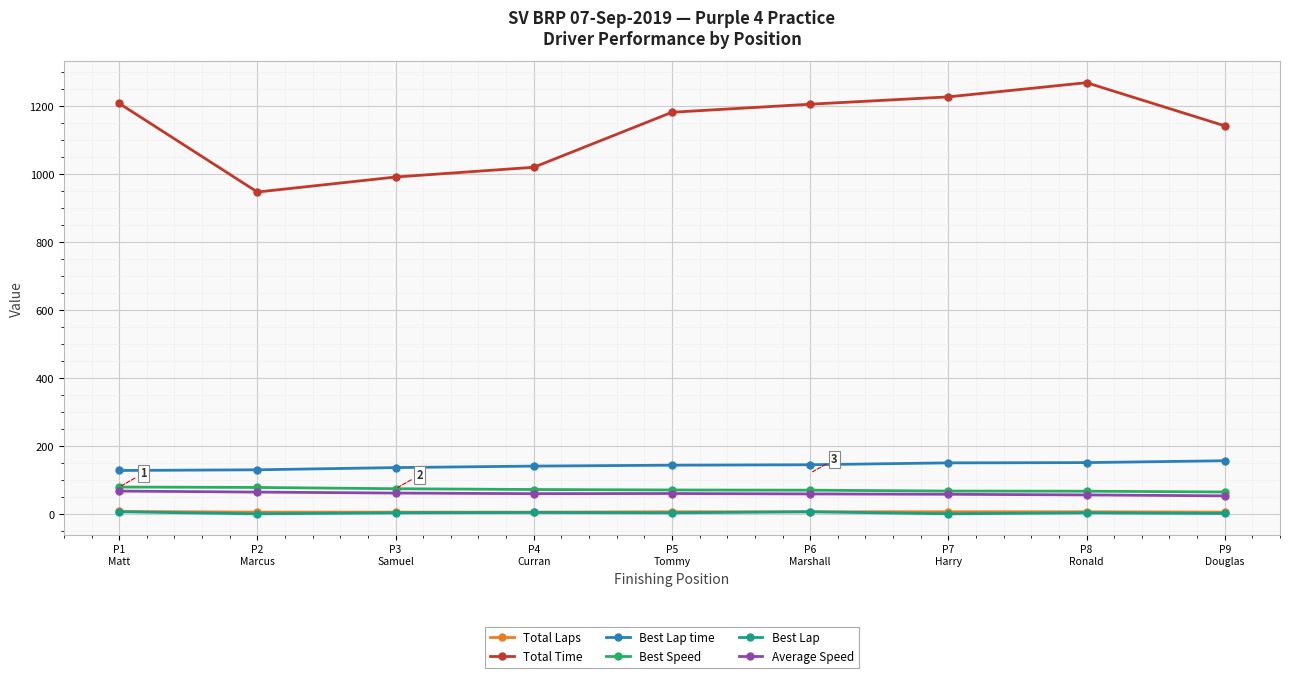

True or false: Best Lap time and Average Speed cross at least once.

False